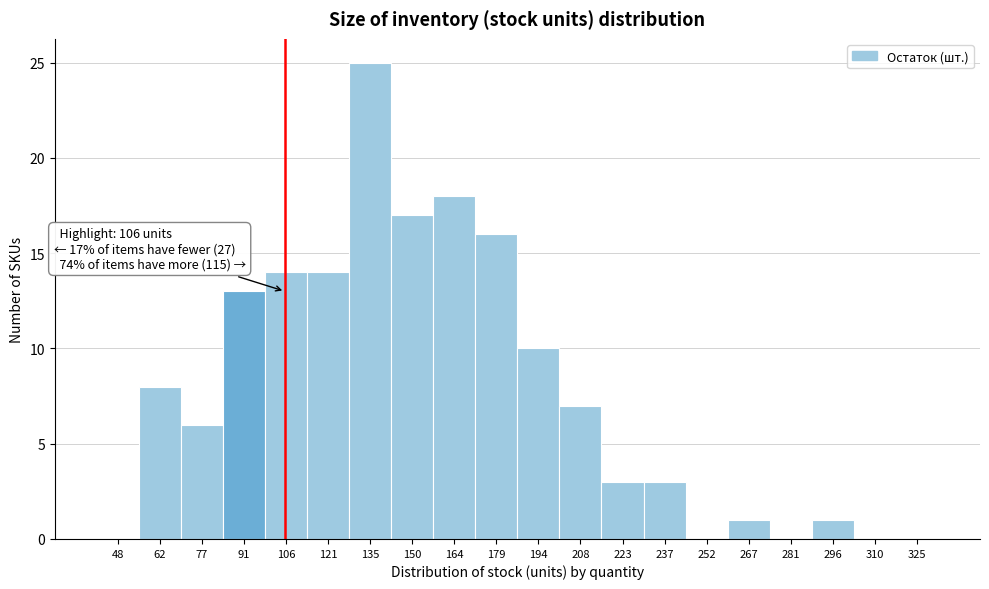

Reading left to right, what are all the values shown in this chart?

48=0	62=8	77=6	91=13	106=14	121=14	135=25	150=17	164=18	179=16	194=10	208=7	223=3	237=3	252=0	267=1	281=0	296=1	310=0	325=0